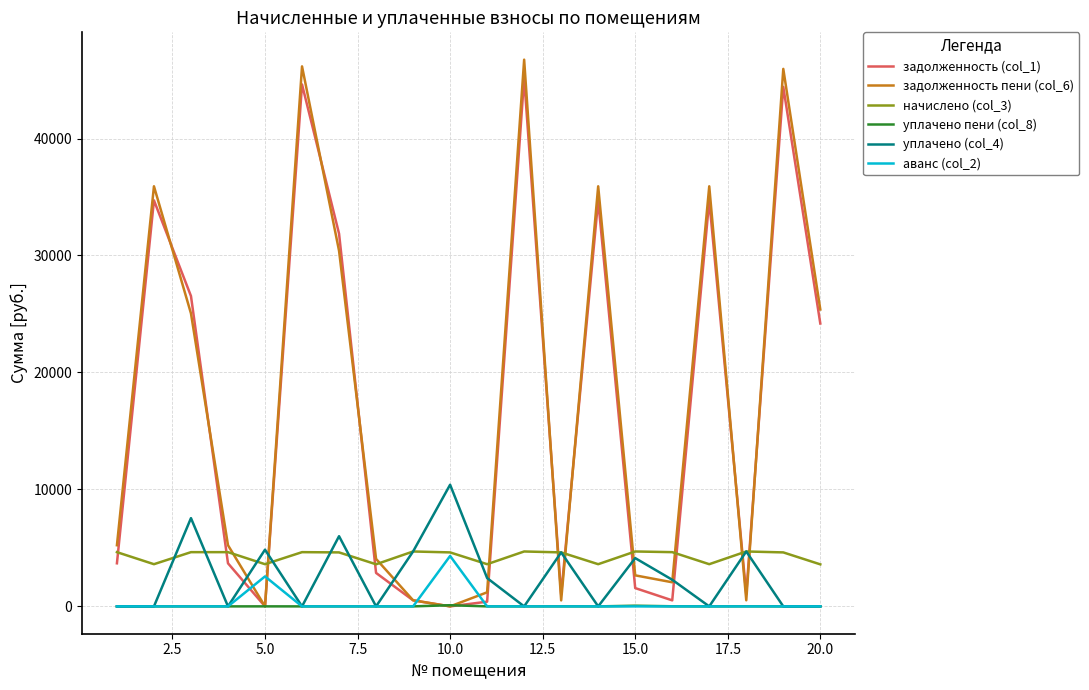

After their last crossing, which series has the higher values: уплачено (col_4) or задолженность (col_1)?

задолженность (col_1)